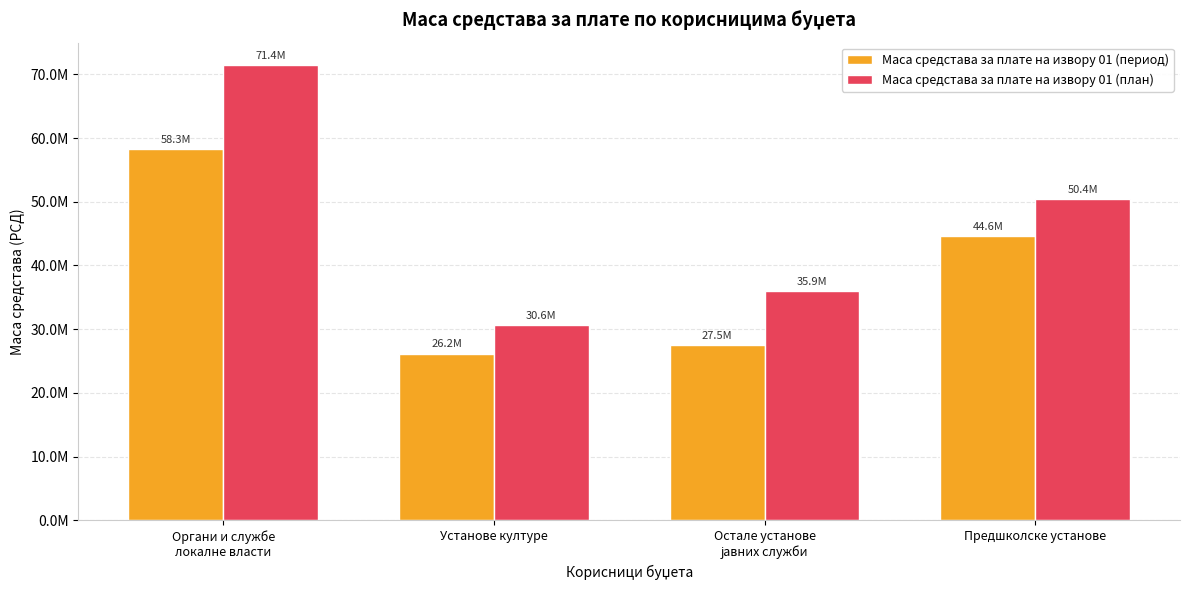

What is the average value of the Маса средстава за плате на извору 01 (период) series?

39116717